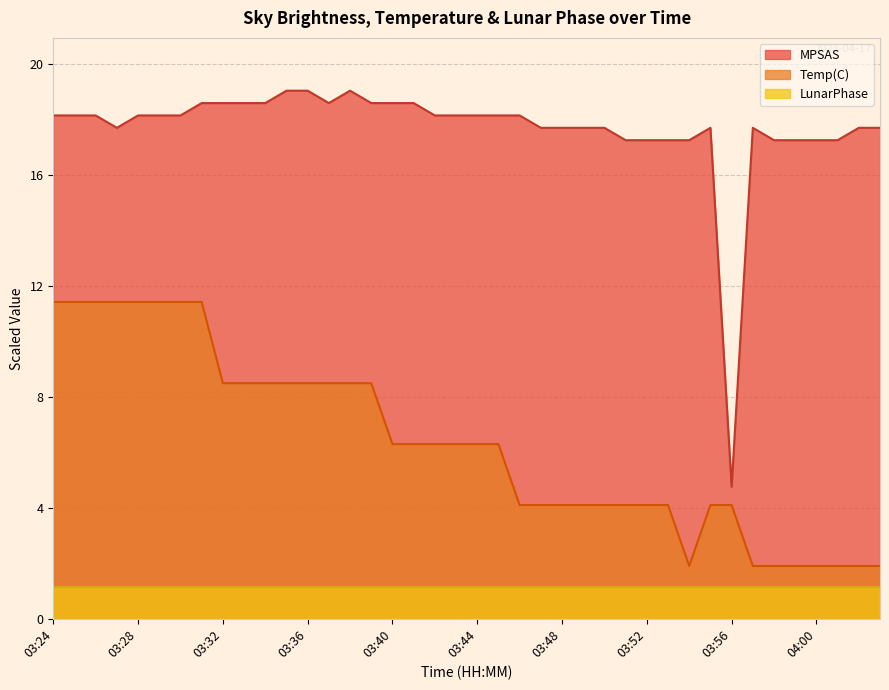

Rank the categories by Temp(C) value from highest to lowest.

03:24, 03:25, 03:26, 03:27, 03:28, 03:29, 03:30, 03:31, 03:32, 03:33, 03:34, 03:35, 03:36, 03:37, 03:38, 03:39, 03:40, 03:41, 03:42, 03:43, 03:44, 03:45, 03:46, 03:47, 03:48, 03:49, 03:50, 03:51, 03:52, 03:53, 03:55, 03:56, 03:54, 03:57, 03:58, 03:59, 04:00, 04:01, 04:02, 04:03